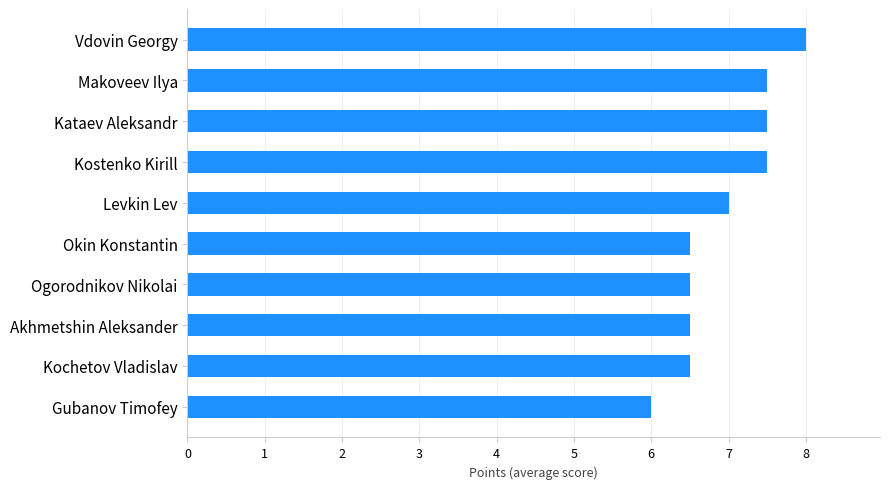

Does the chart contain stacked bars?

No